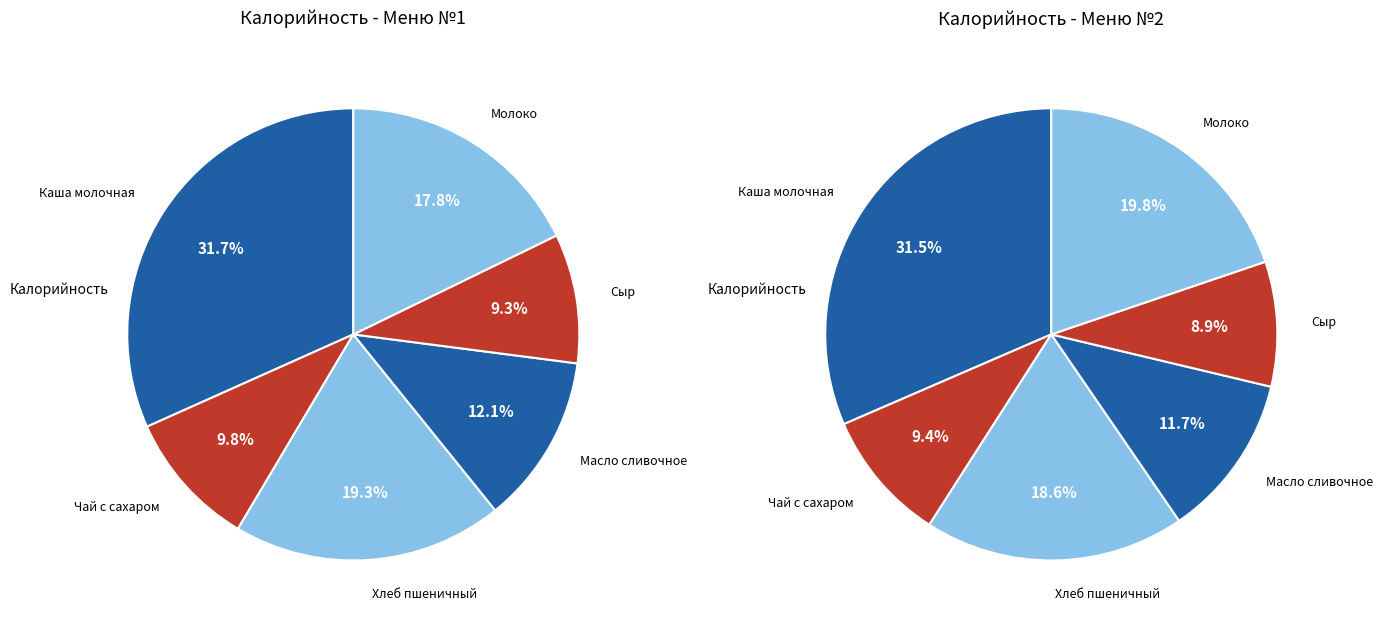

Is there any slice that represents more than half of the pie?

No